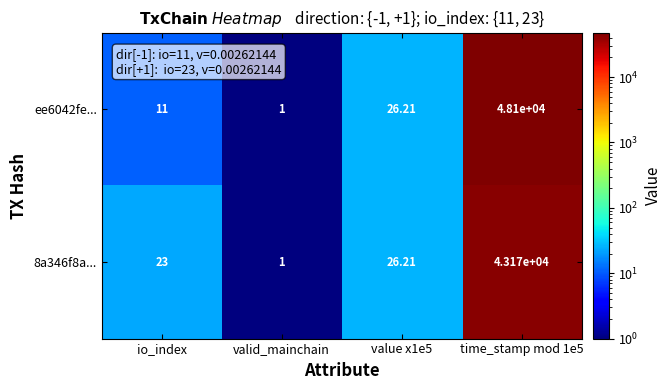

Is the value of ee6042fe... at valid_mainchain greater than the value of 8a346f8a... at io_index?

No